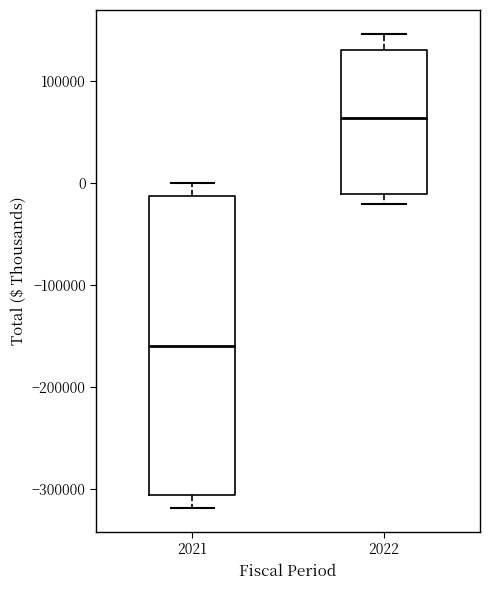

Reading left to right, read every box against the y-axis: the position of its median line, the range the box covers, and the ends of its whiskers. The values are not printed on the chart, so give them approximately, as read against the axis.

2021: median -160000, box -310000 to -10000, whiskers -320000 to 0
2022: median 60000, box -10000 to 130000, whiskers -20000 to 150000